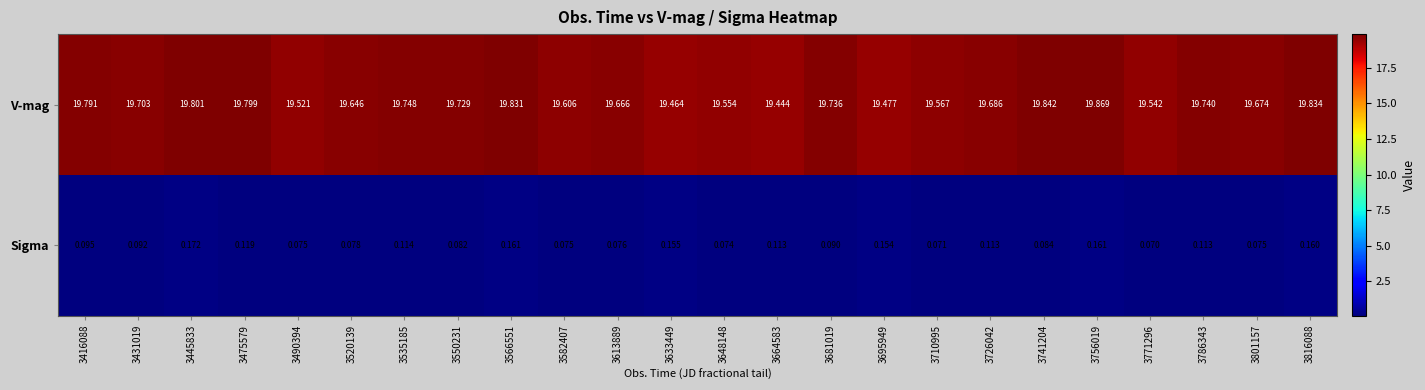

Is the value of Sigma at 3801157 greater than the value of V-mag at 3664583?

No